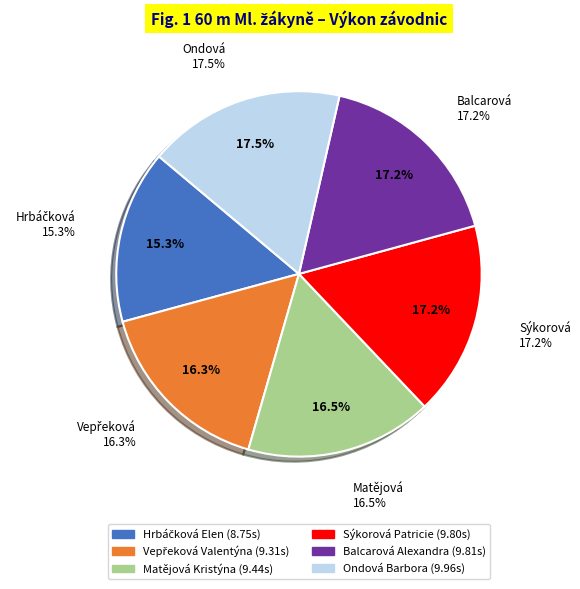

What is the largest slice in the pie chart?

Ondová Barbora